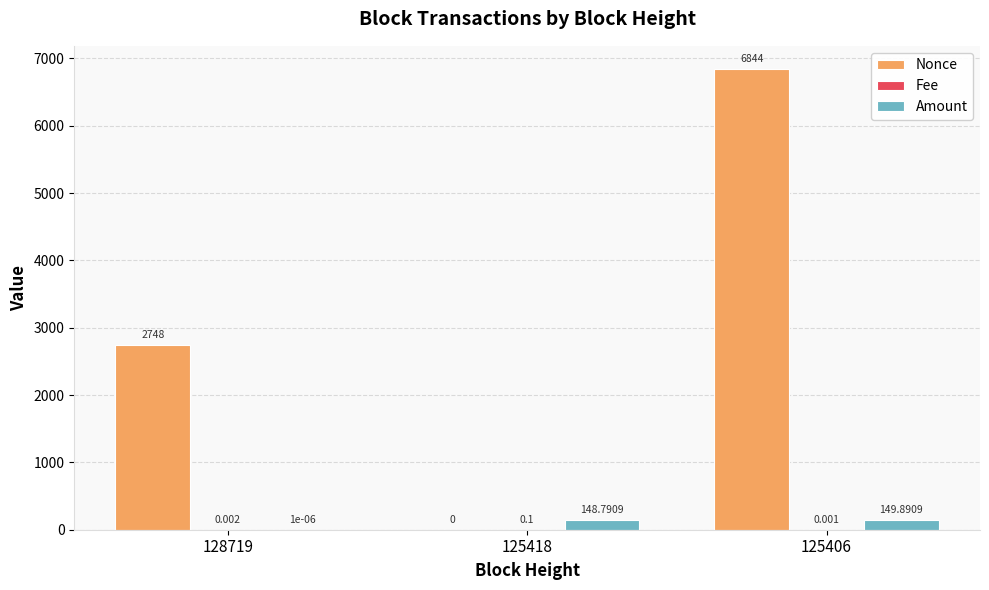

Which series changed the most between 128719 and 125418?

Nonce